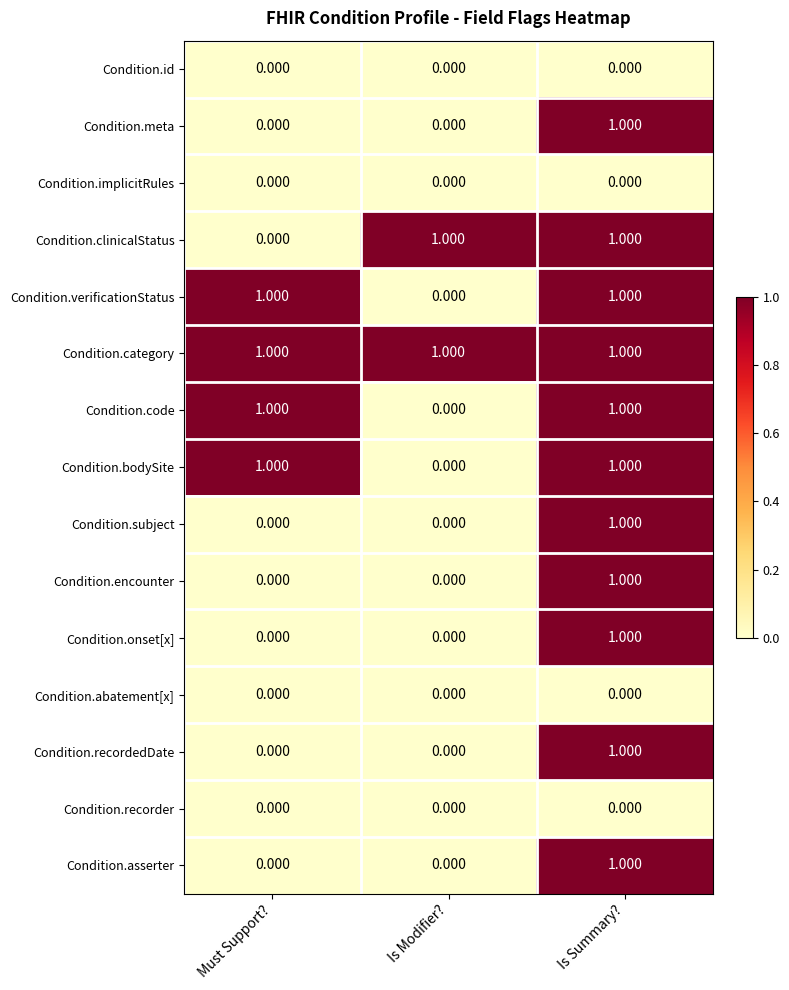

Is the value of Condition.recordedDate at Is Summary? greater than the value of Condition.code at Is Modifier??

Yes